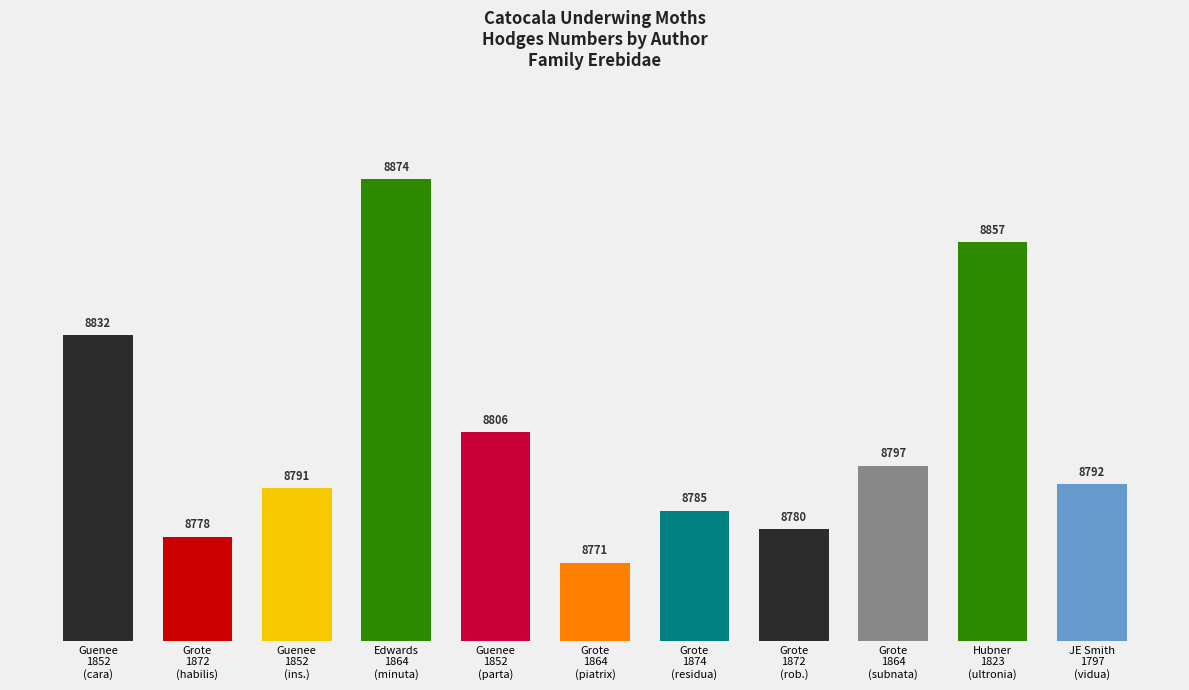

List the labels in order of value, smallest first.

Grote
1864
(piatrix), Grote
1872
(habilis), Grote
1872
(rob.), Grote
1874
(residua), Guenee
1852
(ins.), JE Smith
1797
(vidua), Grote
1864
(subnata), Guenee
1852
(parta), Guenee
1852
(cara), Hubner
1823
(ultronia), Edwards
1864
(minuta)